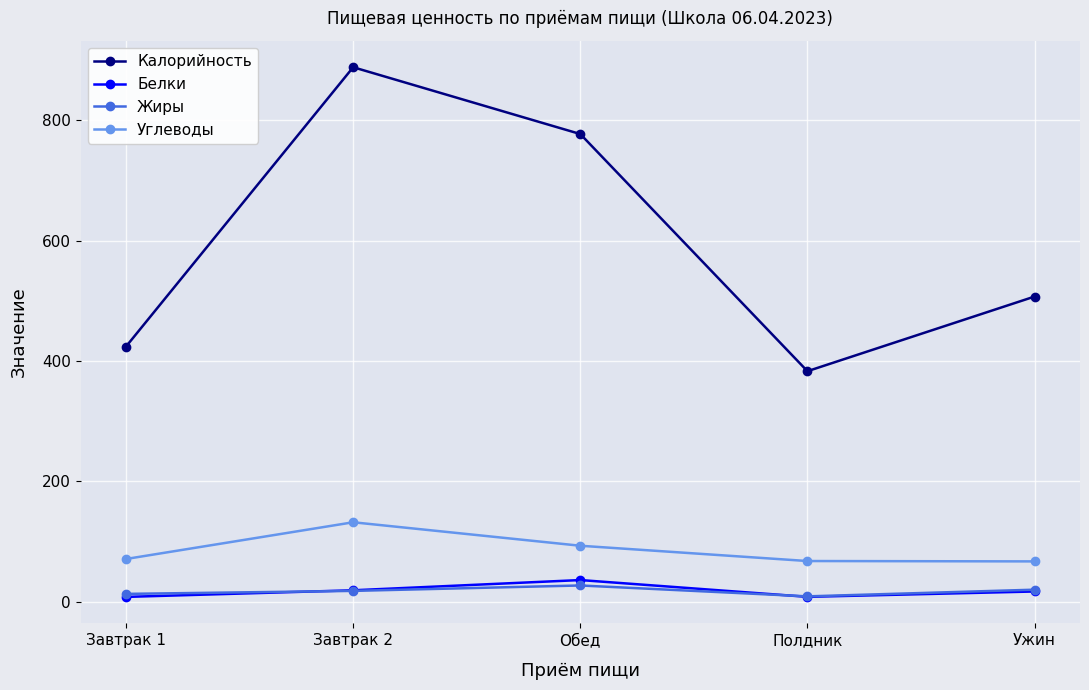

At which category is the sum across all series the highest?

Завтрак 2